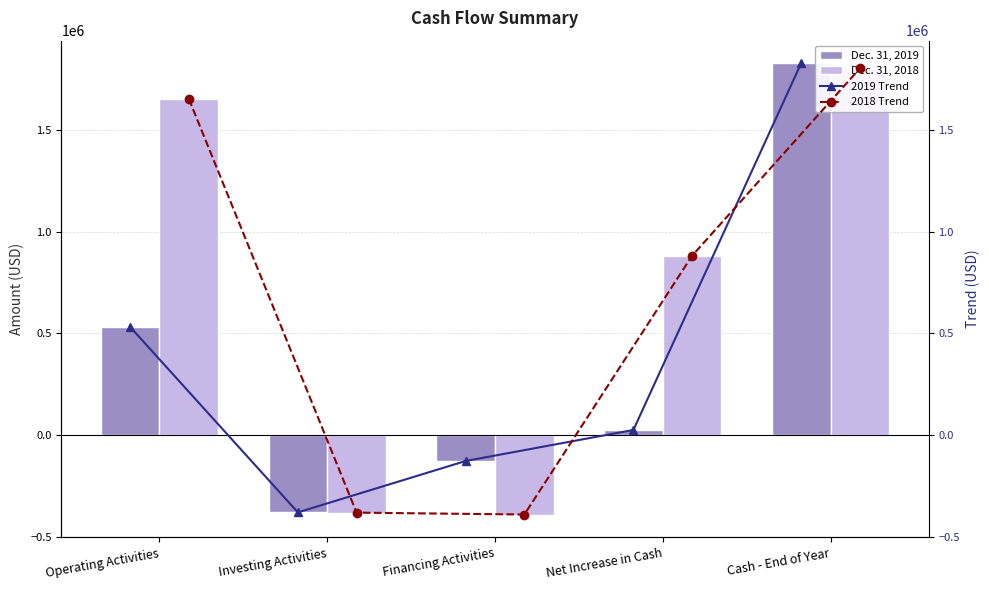

What is the minimum value for 2018 Trend?

-390117